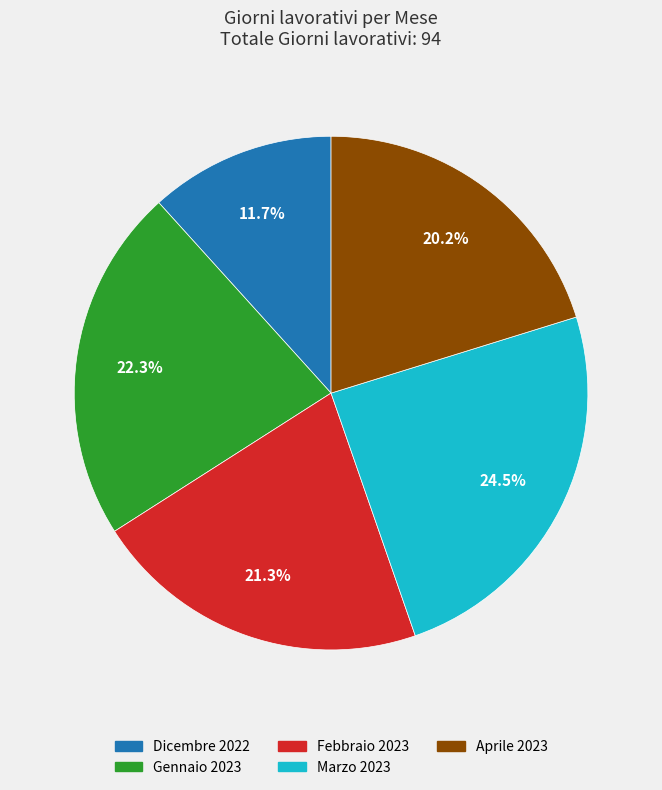

Count the number of slices in the pie.

5